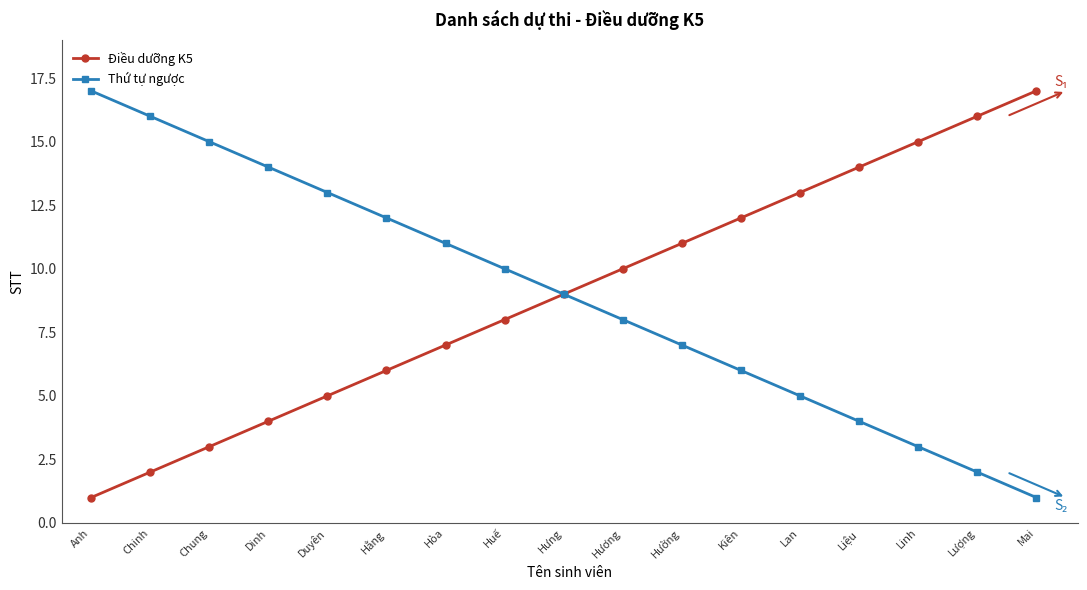

Read the Thứ tự ngược value at Hương.

8